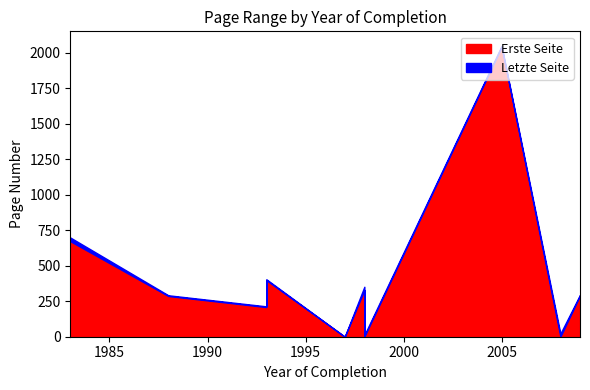

Is it true that Letzte Seite equals 214 at 1993?

True